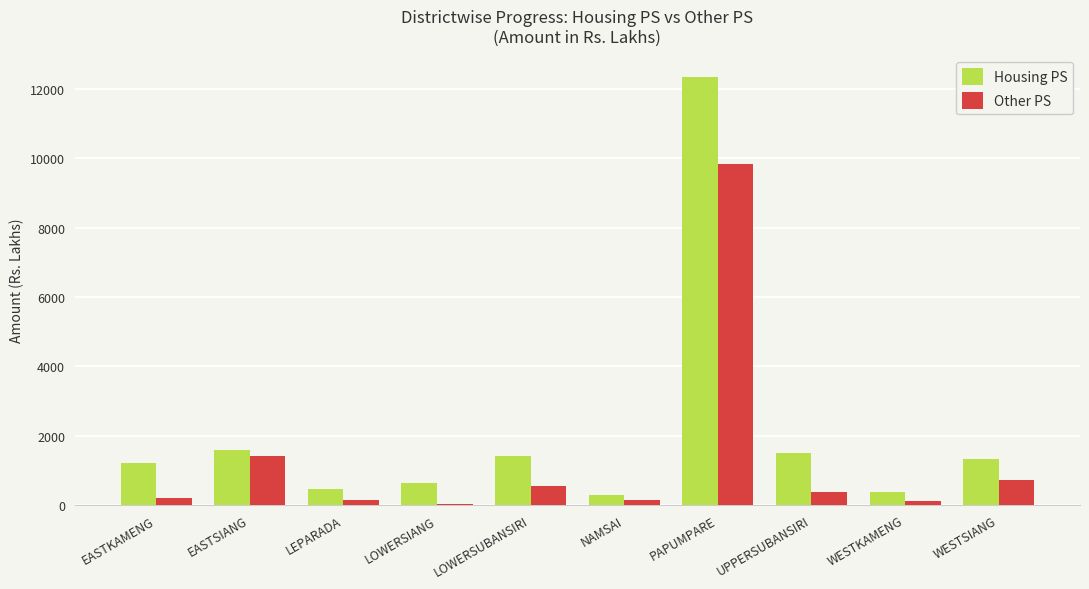

What is the sum of all Housing PS values?

21132.1